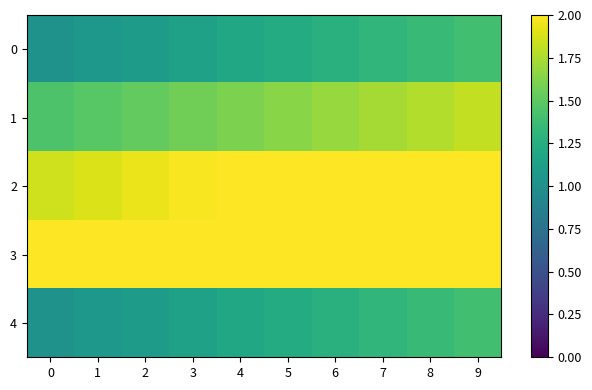

At which category is the sum across all series the highest?

9